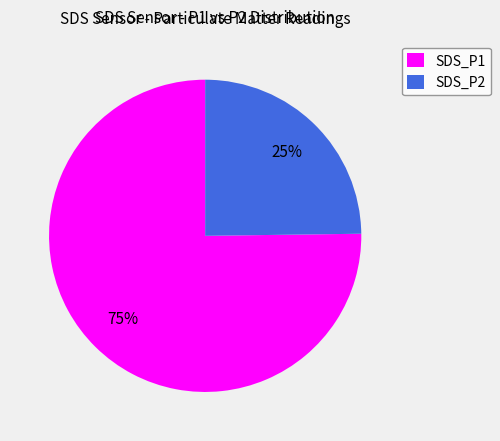

Do SDS_P2 and SDS_P1 together represent more than half of the pie?

Yes